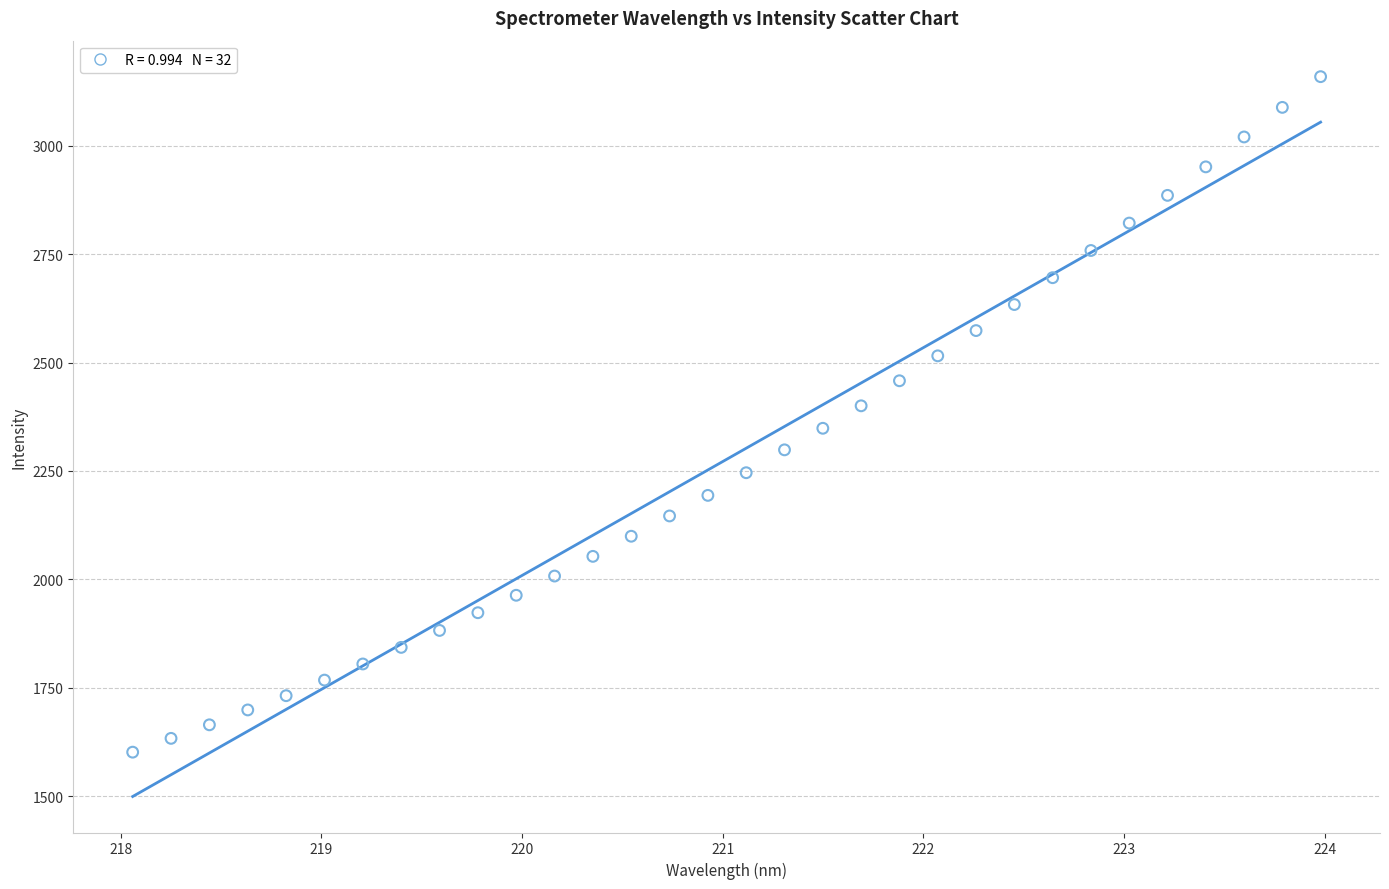

What is the range of X values (max minus min)?

5.9